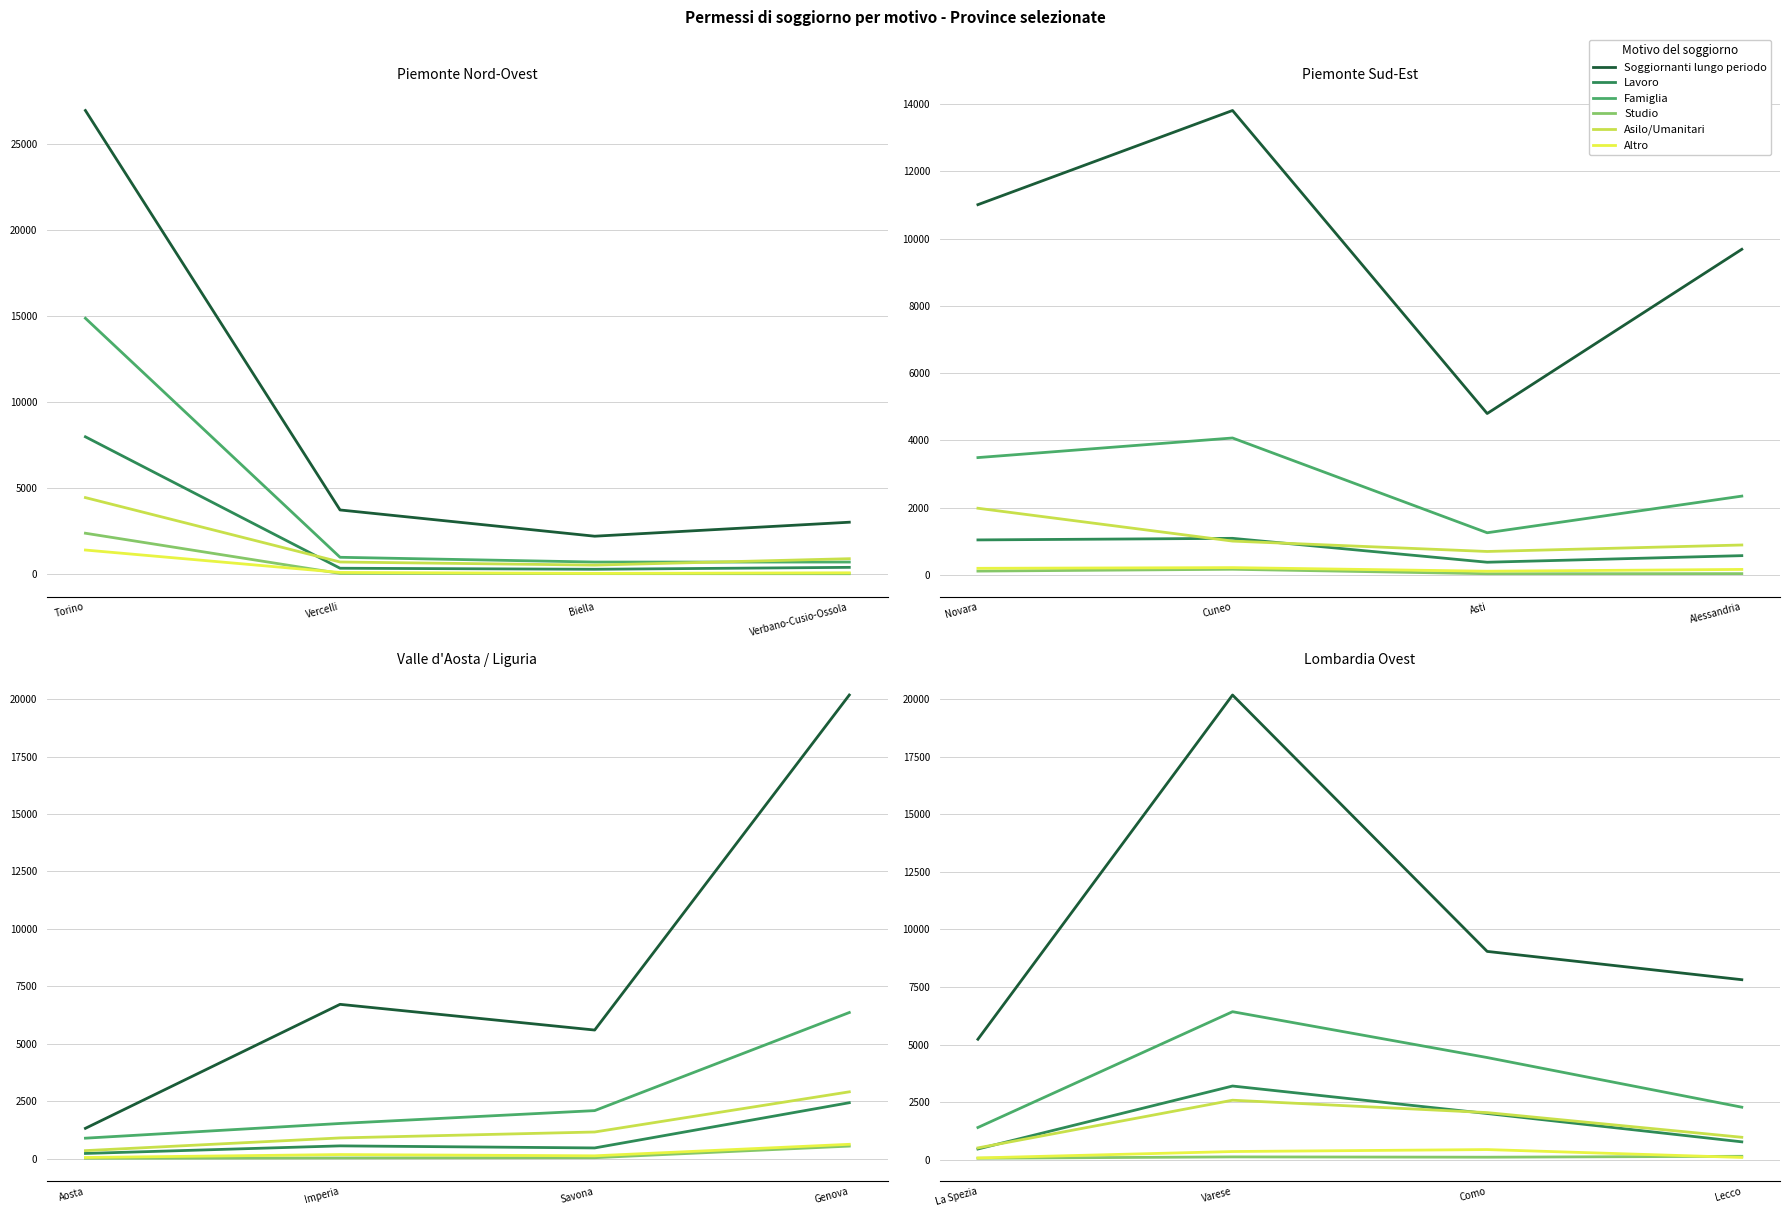

Which series changed the most between Varese and Lecco?

Soggiornanti lungo periodo